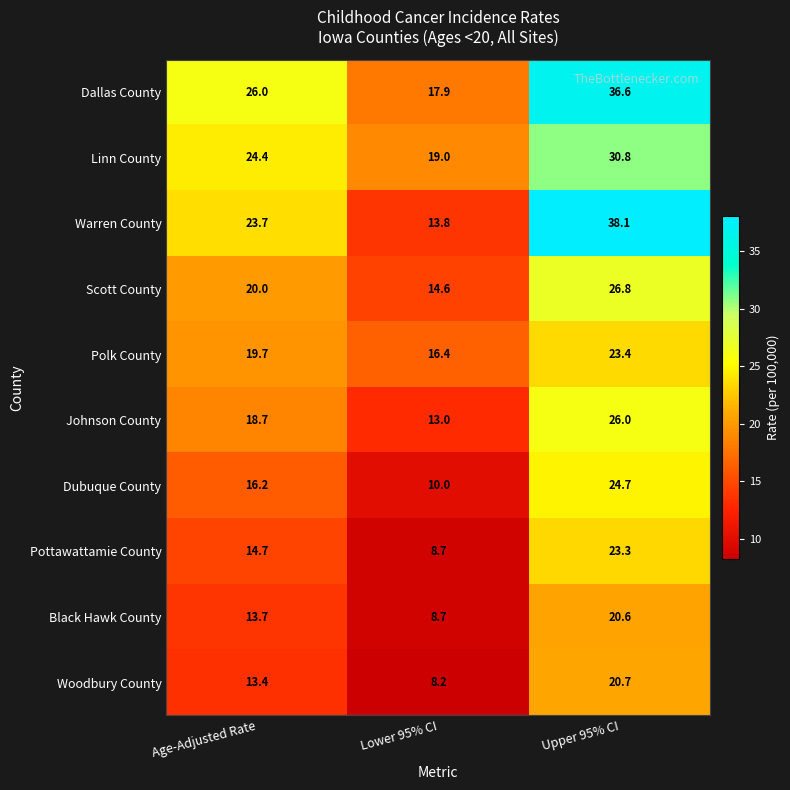

At which category does the chart reach its peak across all series?

Upper 95% CI